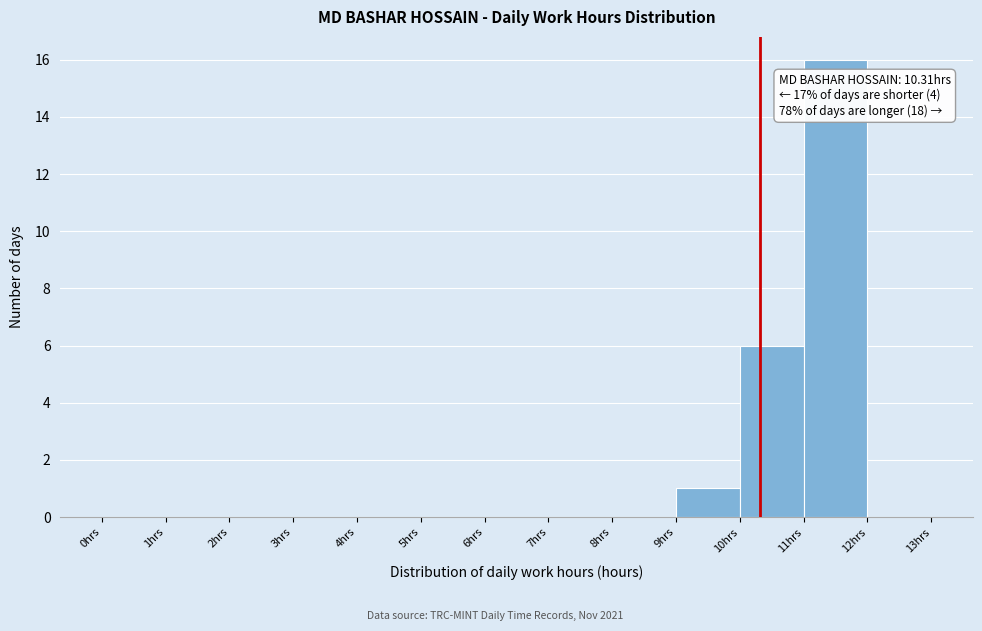

Which range on the x-axis has the tallest bar?

11 to 12